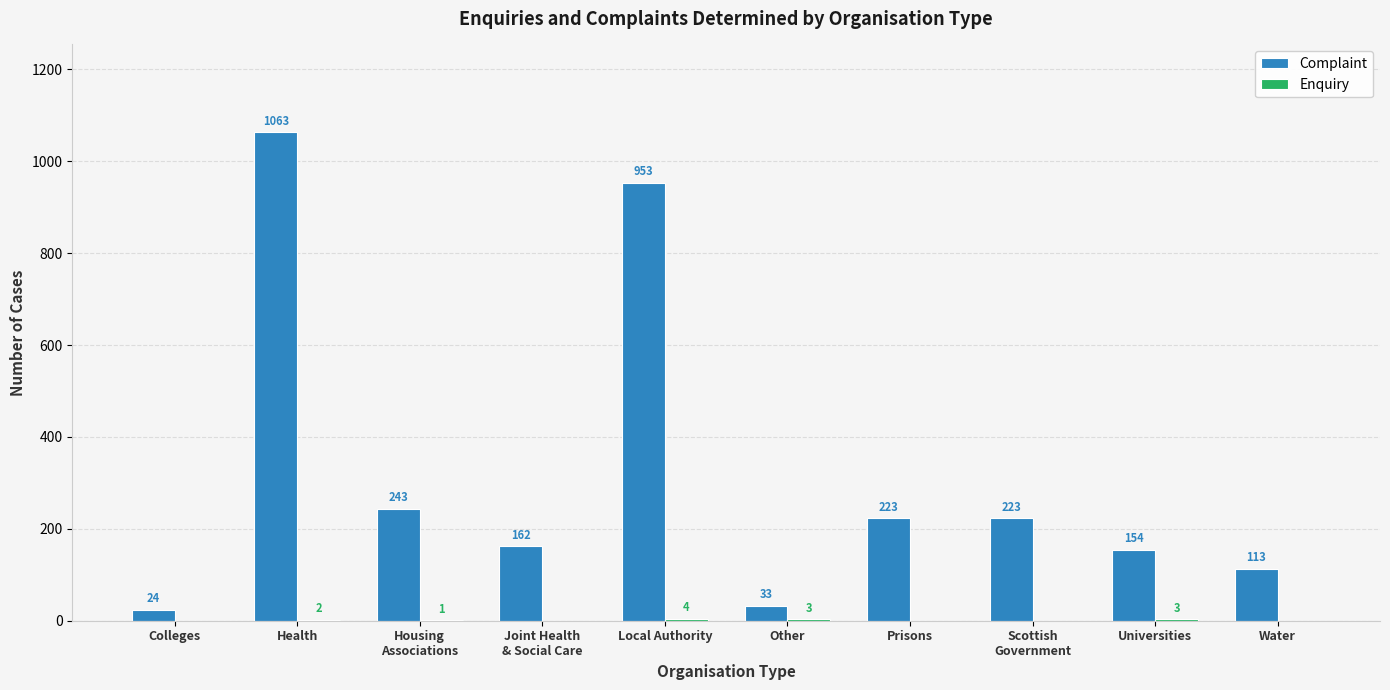

Between Colleges and Scottish
Government, which series saw the biggest shift?

Complaint